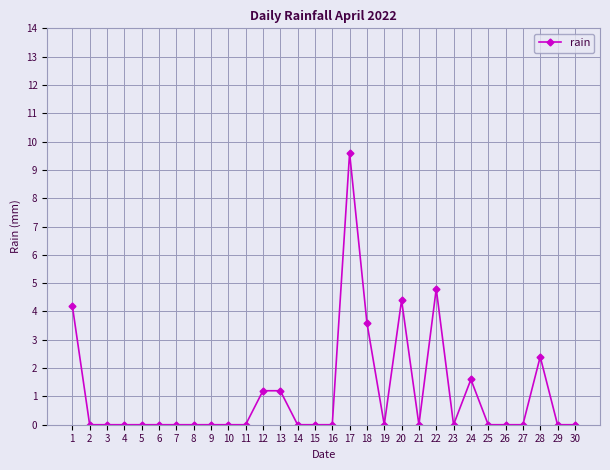

What is the difference between the maximum and minimum values?

9.6